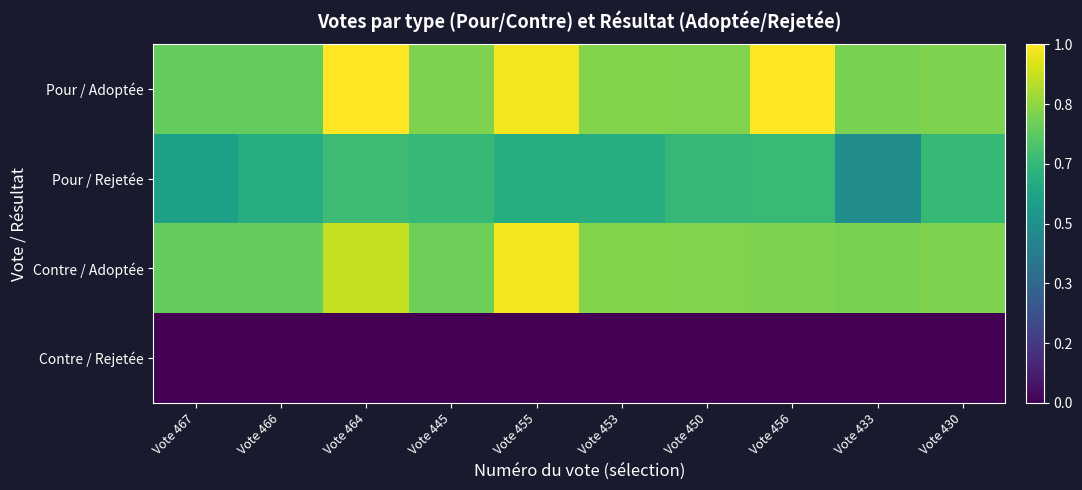

Between Vote 464 and Vote 467, which is larger?

Vote 464